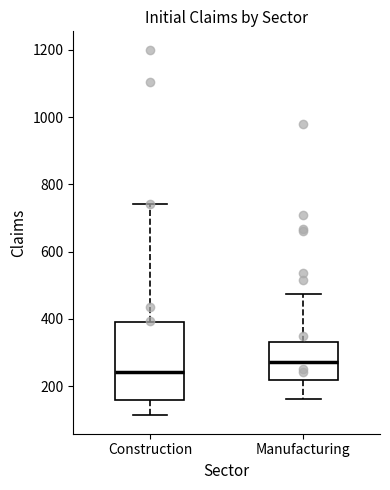

Reading left to right, read every box against the y-axis: the position of its median line, the range the box covers, and the ends of its whiskers. The values are not printed on the chart, so give them approximately, as read against the axis.

Construction: median 240, box 160 to 400, whiskers 120 to 740
Manufacturing: median 280, box 220 to 340, whiskers 160 to 480